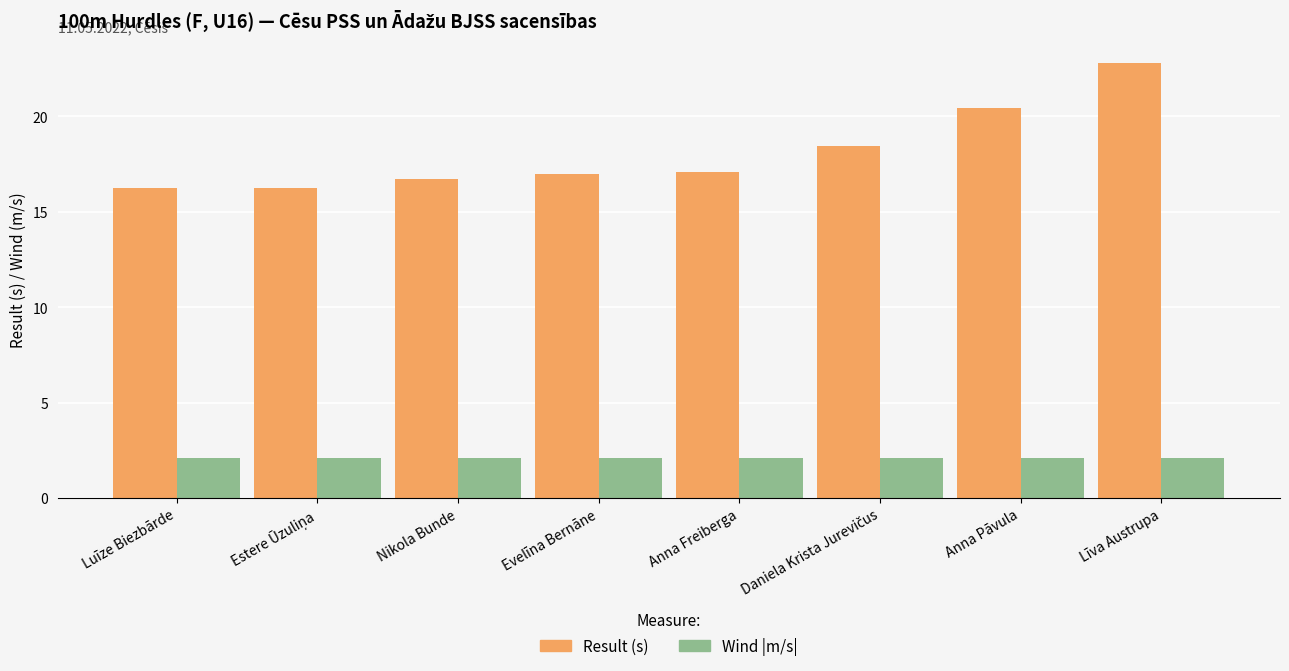

Which series has the widest spread of values?

Result (s)